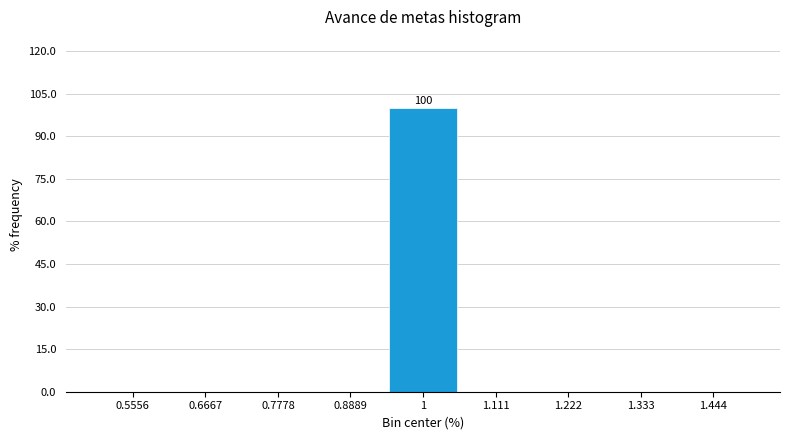

Which range on the x-axis has the tallest bar?

0.94 to 1.06